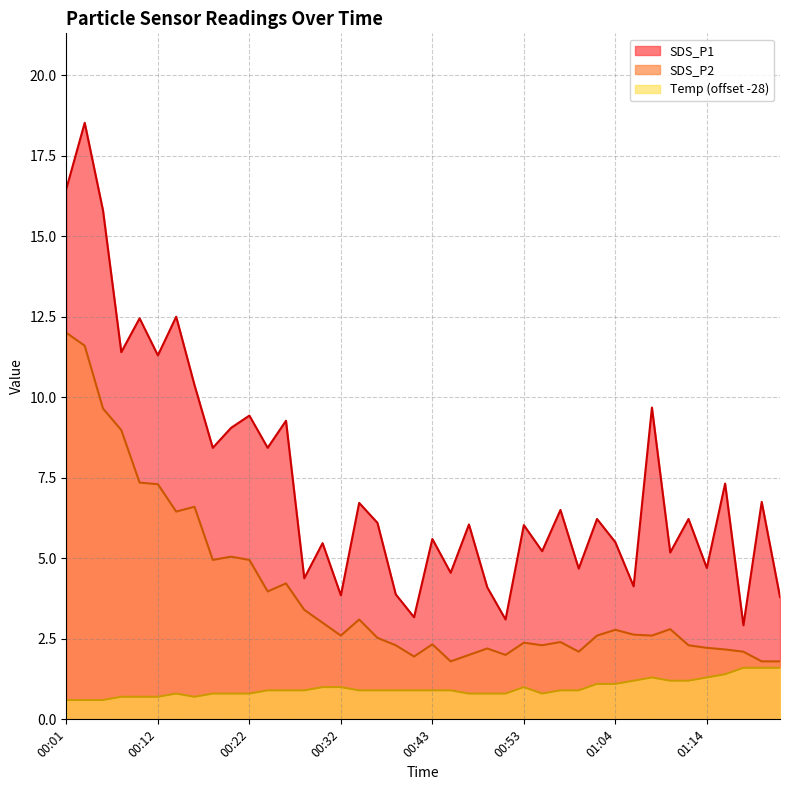

Between 00:24 and 00:59, which is larger?

00:24